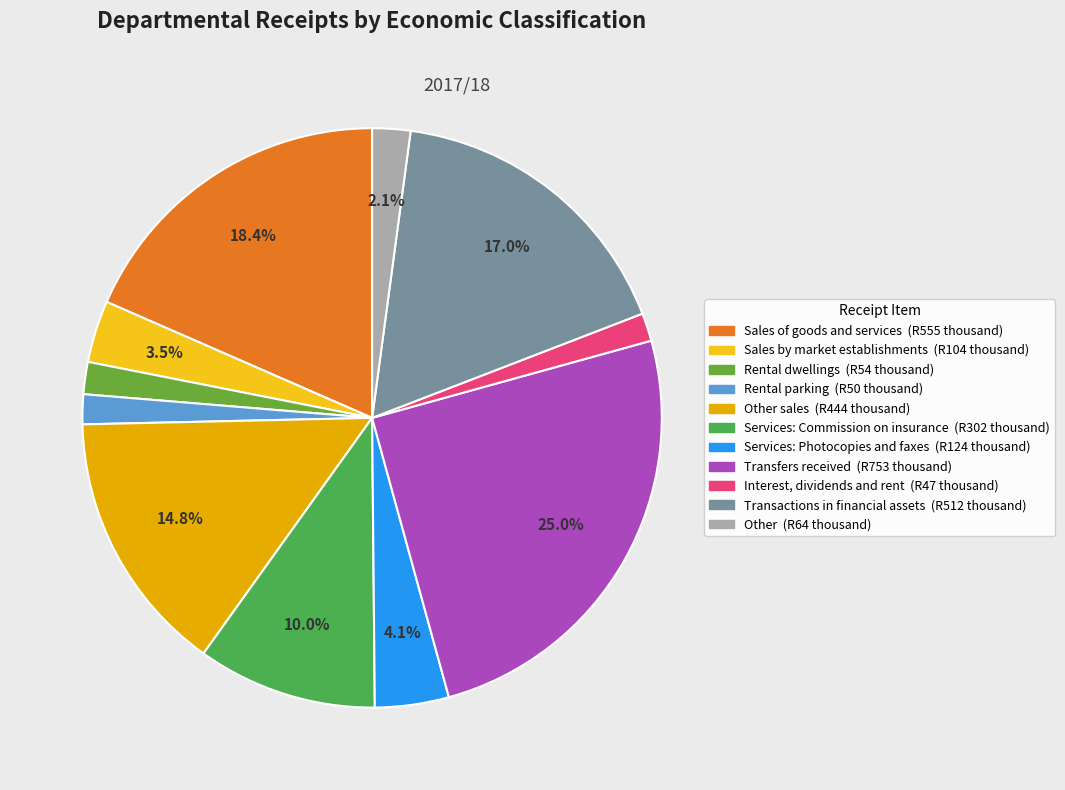

Count the number of slices in the pie.

11